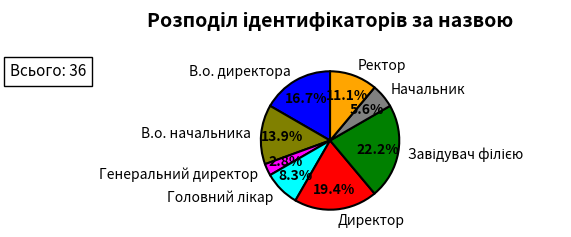

Does any single category account for the majority?

No